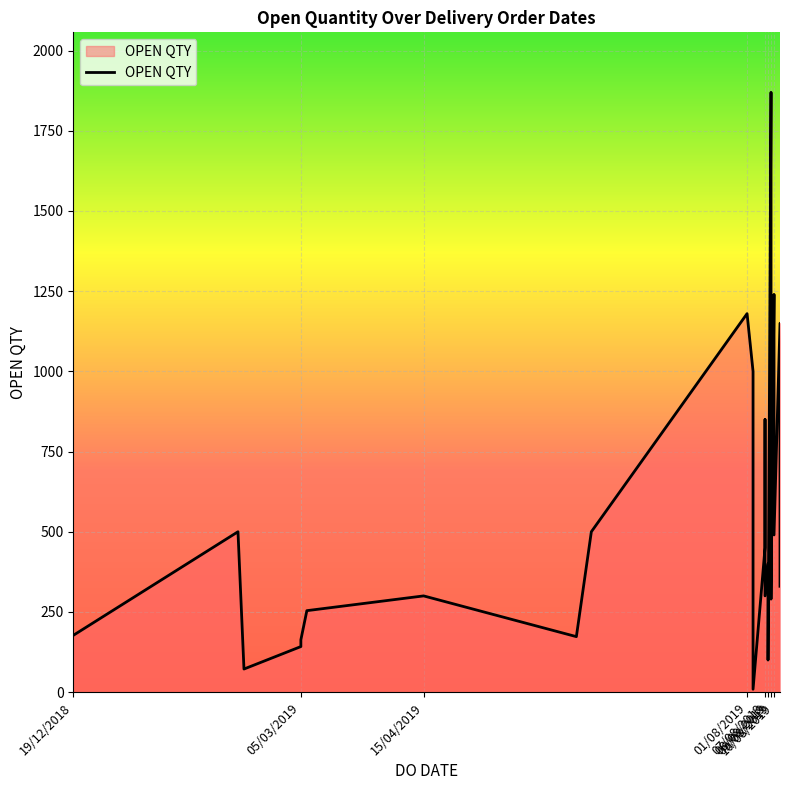

Reading right to left, what are all the values shown in this chart?

12/08/2019=330	10/08/2019=490	08/08/2019=100	09/08/2019=290	07/08/2019=300	03/08/2019=9	12/08/2019=1150	10/08/2019=1240	09/08/2019=770	08/08/2019=400	07/08/2019=850	07/08/2019=450	09/08/2019=1870	03/08/2019=1000	01/08/2019=1180	10/06/2019=500	05/06/2019=173	05/03/2019=163	14/02/2019=72	05/03/2019=142	07/03/2019=254	15/04/2019=300	12/02/2019=500	19/12/2018=177